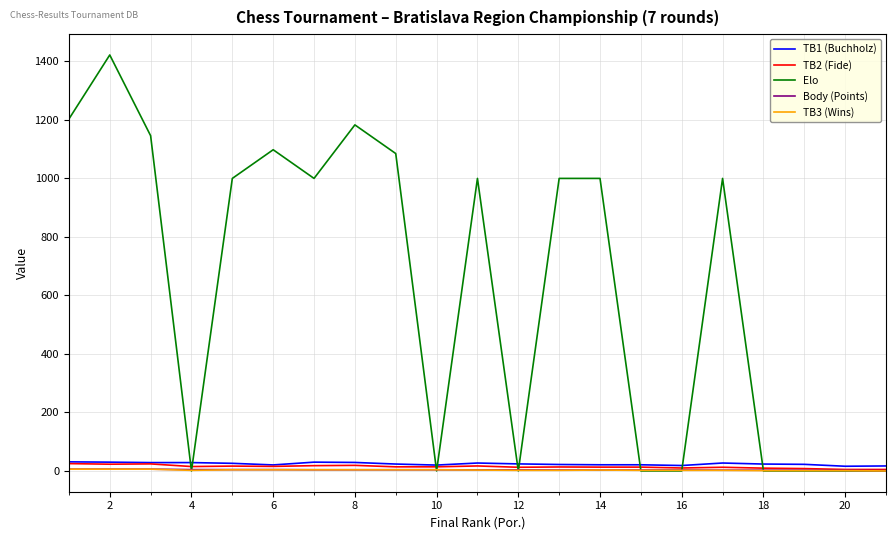

Which series has the largest total across all categories?

Elo